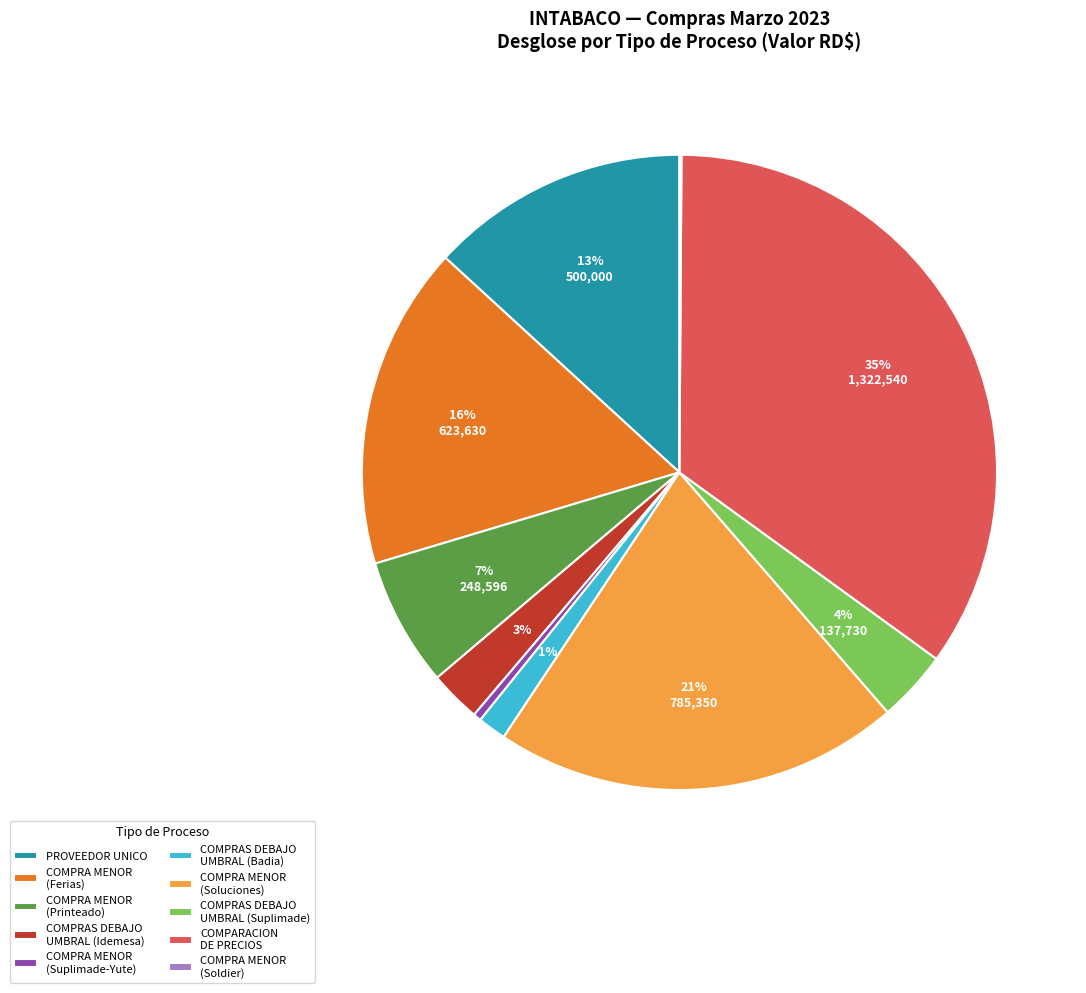

Is the sum of COMPRA MENOR (Soluciones) and COMPRA MENOR (Printeado) greater than half?

No